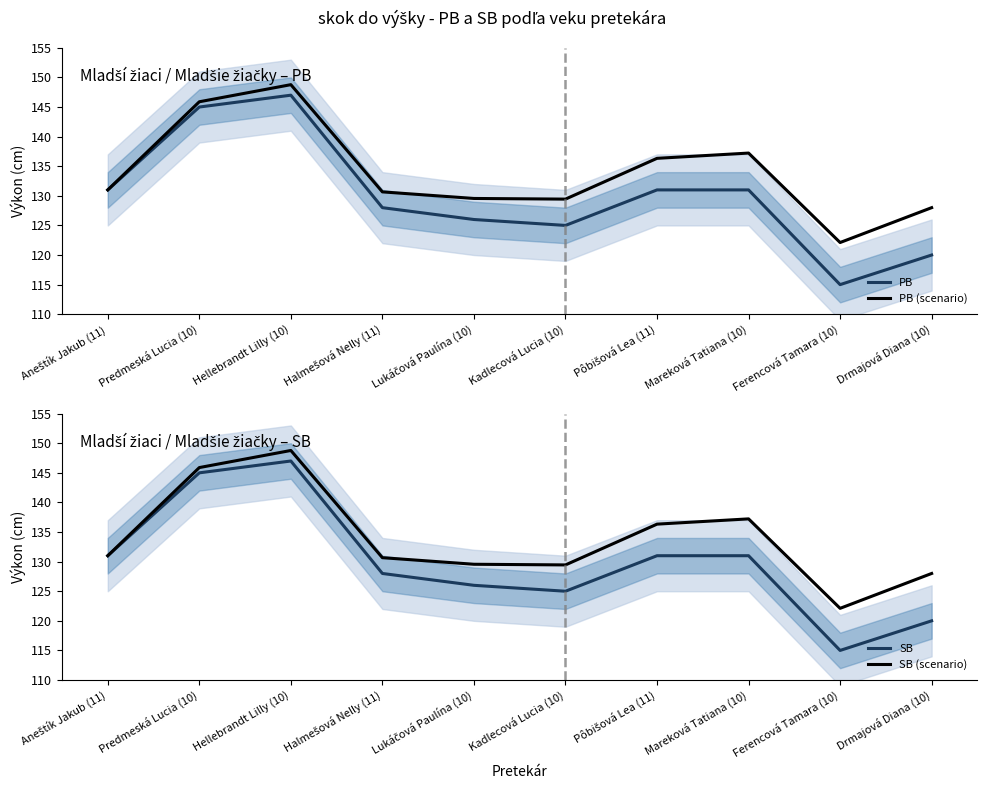

Rank the series at Aneštík Jakub (11) from lowest to highest value.

PB, PB (scenario), SB, SB (scenario)